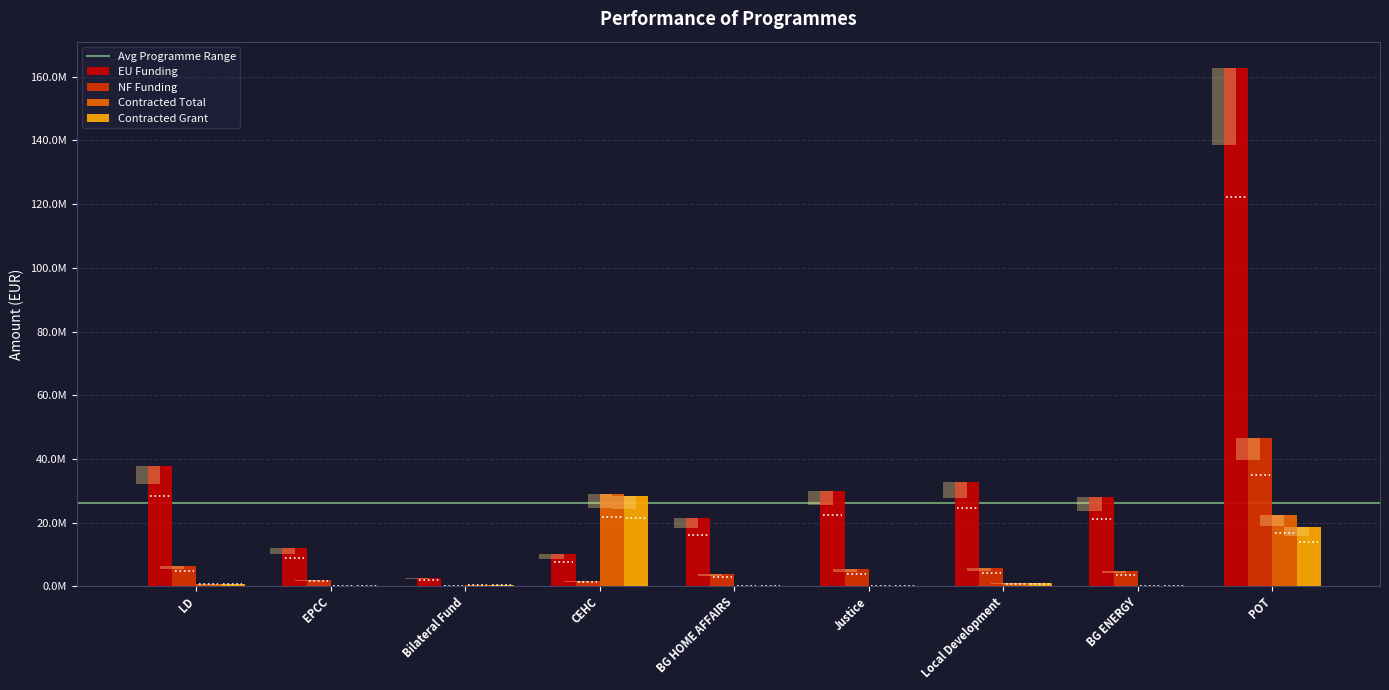

Which series has the largest range (max minus min)?

EU Funding